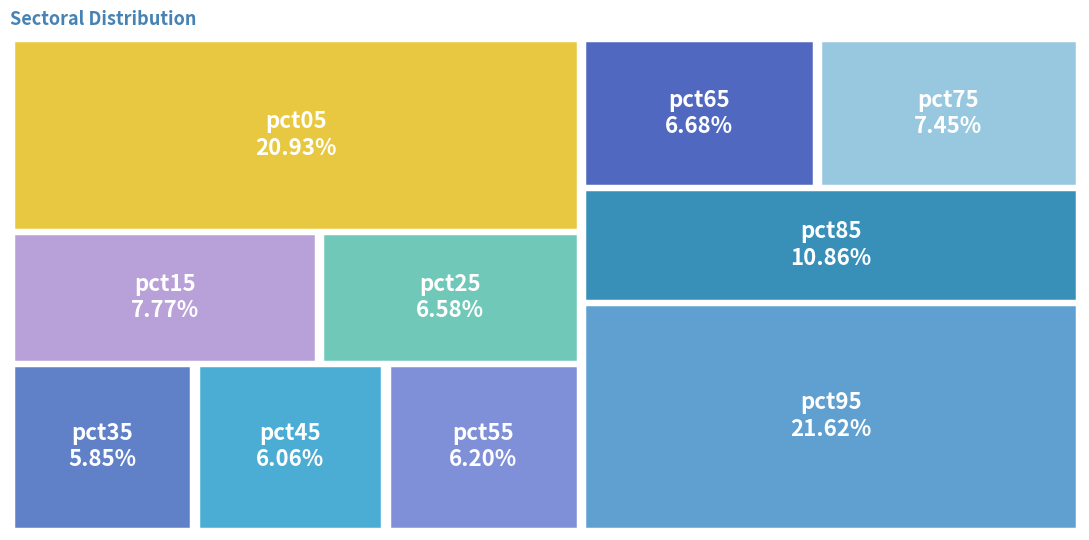

Combined, do pct55 and pct75 account for over 50%?

No